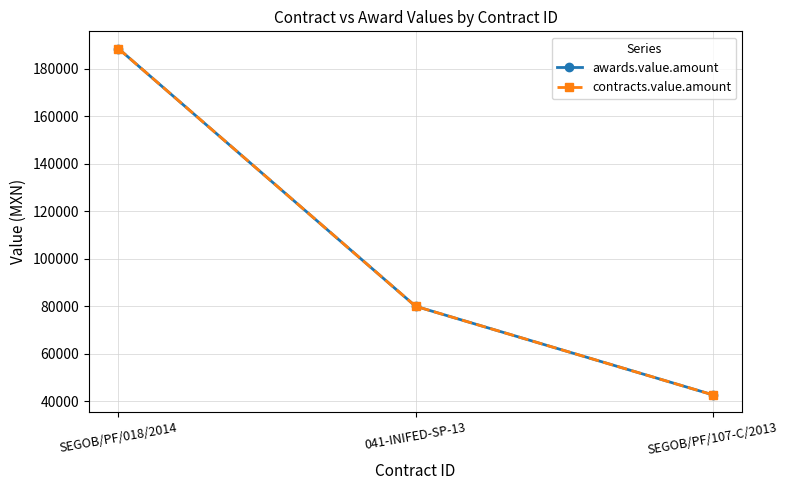

Is this an area chart (filled region under the line)?

No